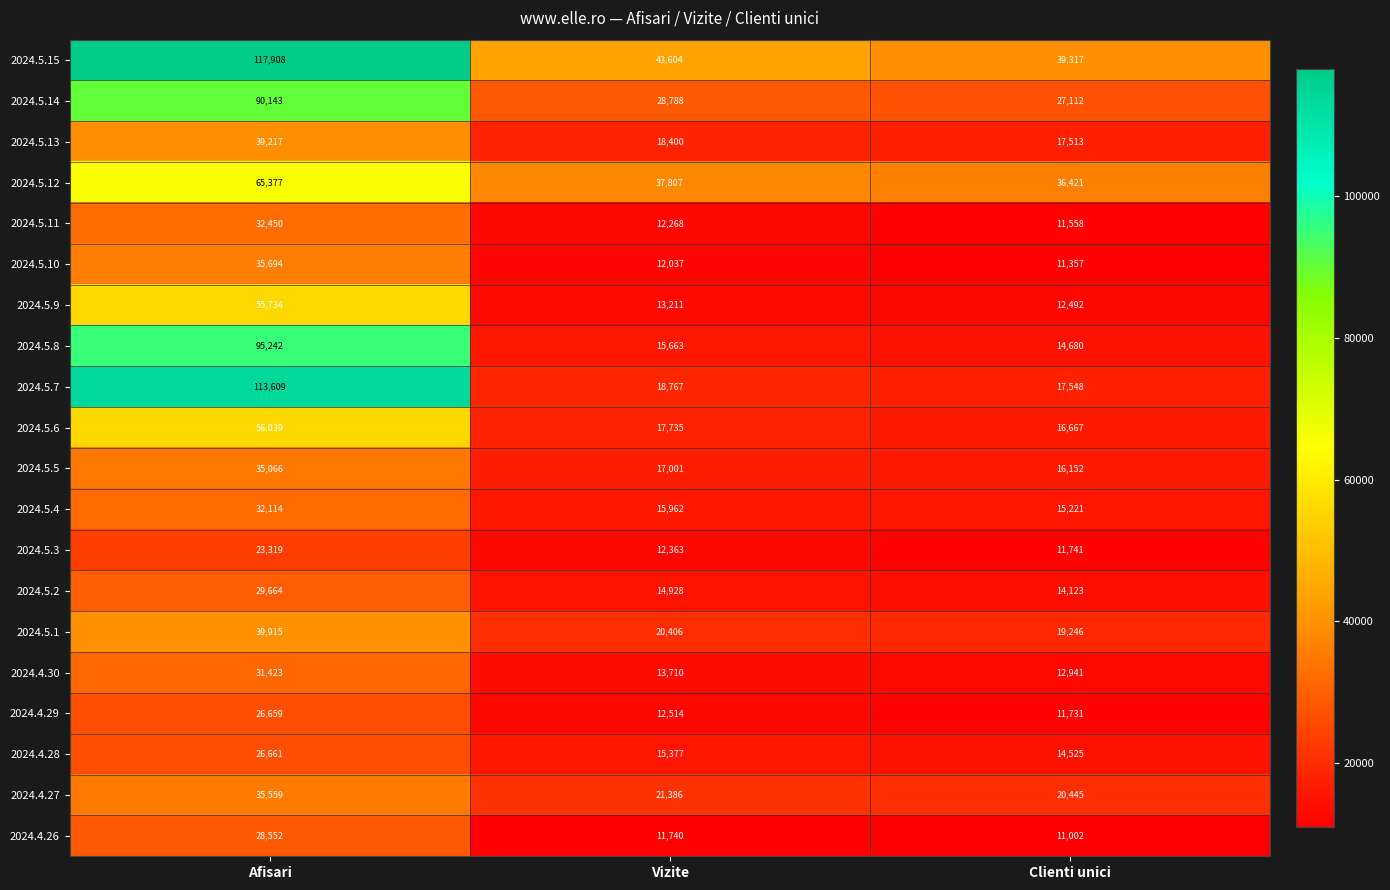

What is the minimum value shown in the chart?

11002